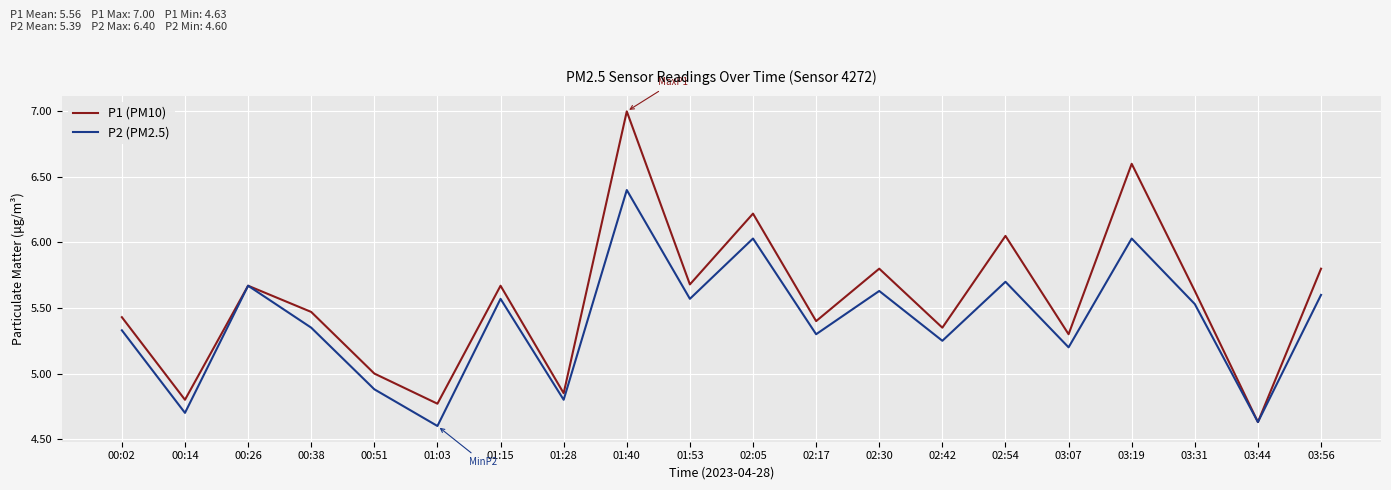

At which label does P2 (PM2.5) first exceed 5?

00:02